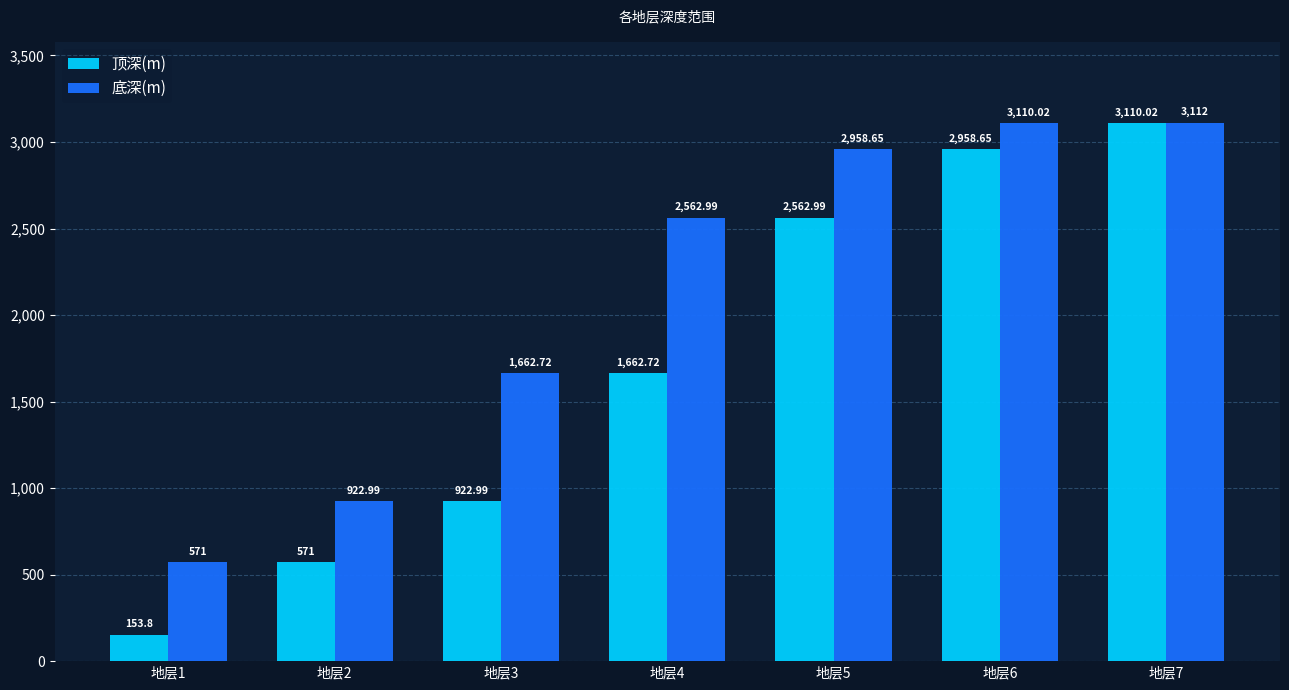

List the series in order of their peak value, lowest first.

顶深(m), 底深(m)